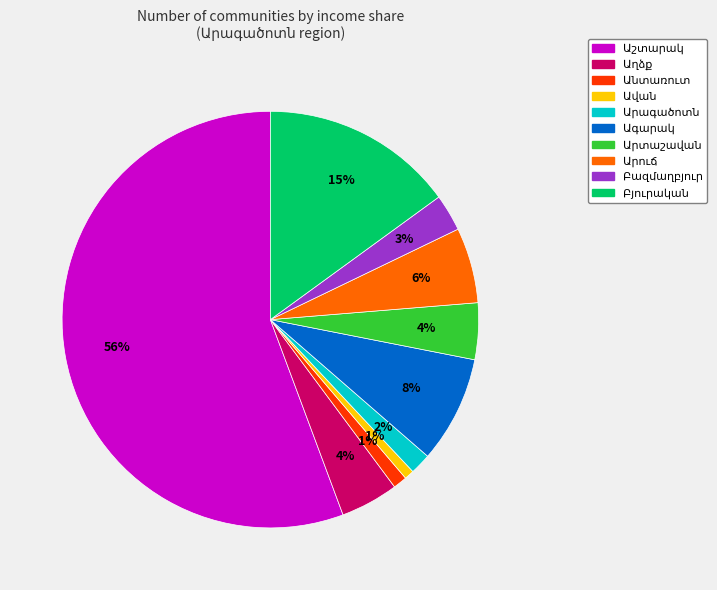

To the nearest percent, what is the difference between the largest and smallest slice percentages?

55%